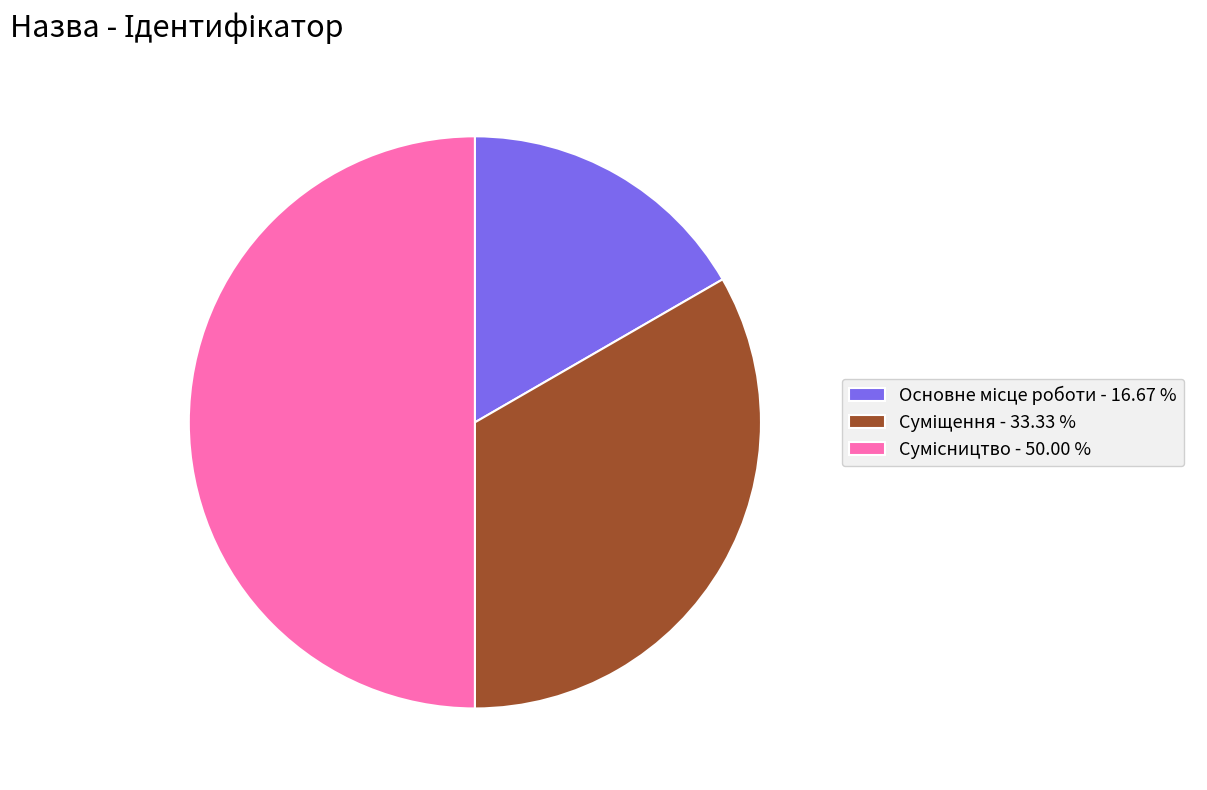

To the nearest percent, what portion does Сумісництво represent?

50%